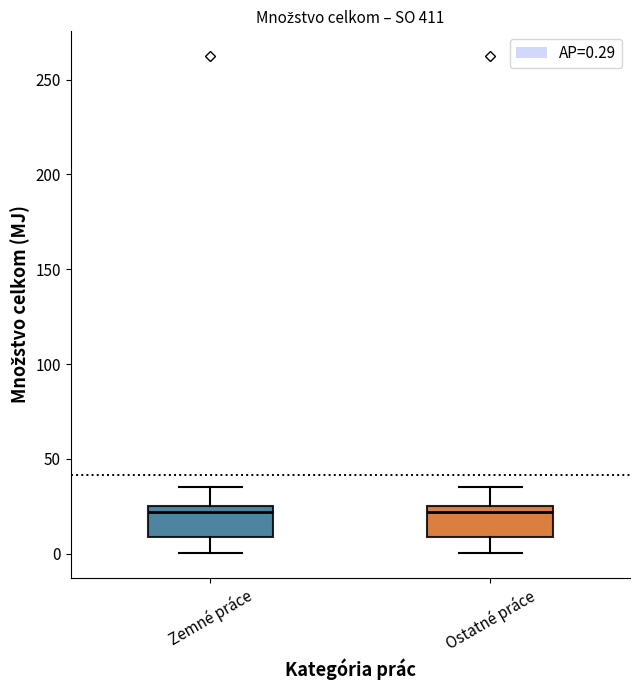

Reading left to right, read every box against the y-axis: the position of its median line, the range the box covers, and the ends of its whiskers. The values are not printed on the chart, so give them approximately, as read against the axis.

Zemné práce: median 20, box 10 to 25, whiskers 0 to 35
Ostatné práce: median 20, box 10 to 25, whiskers 0 to 35